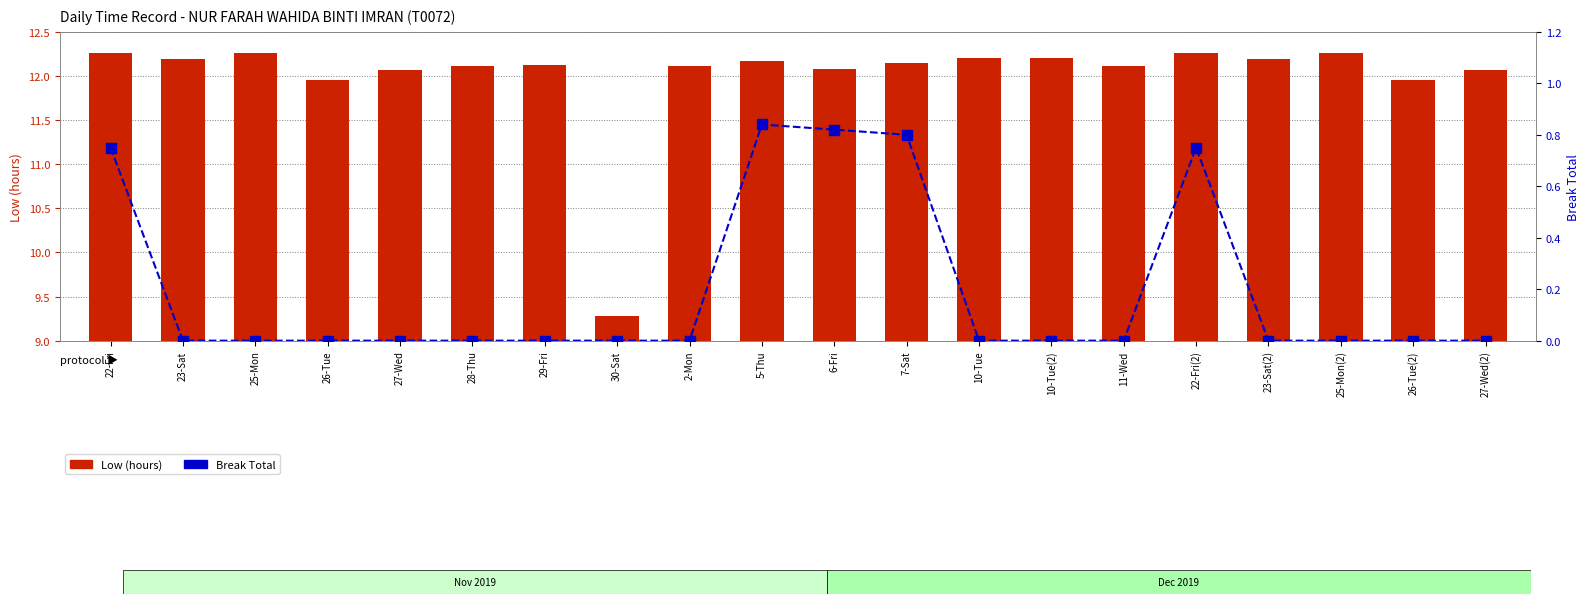

What is the difference between the maximum and second lowest values in the Break Total series?

0.8